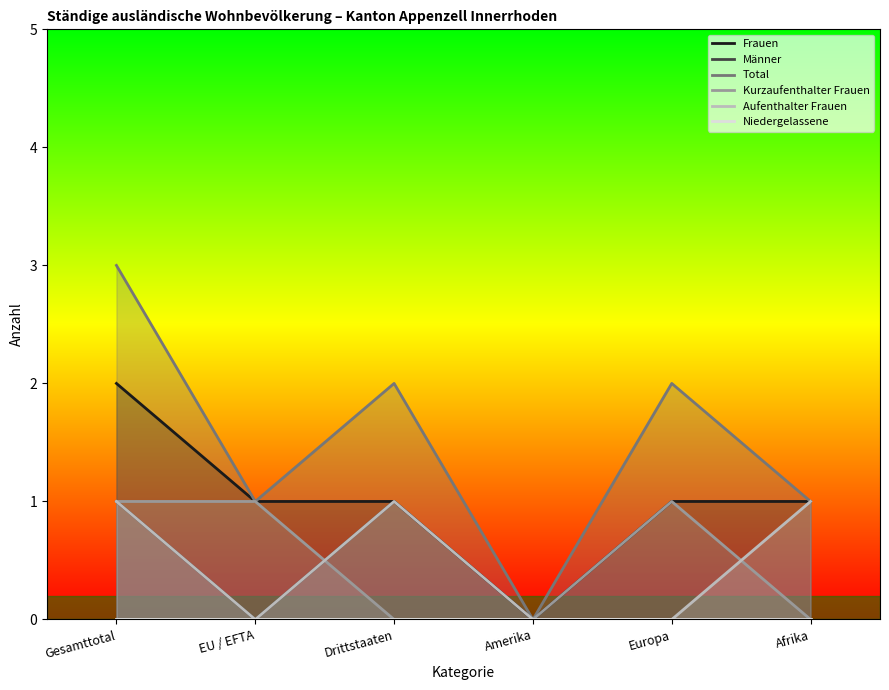

What position from the left is Europa?

5